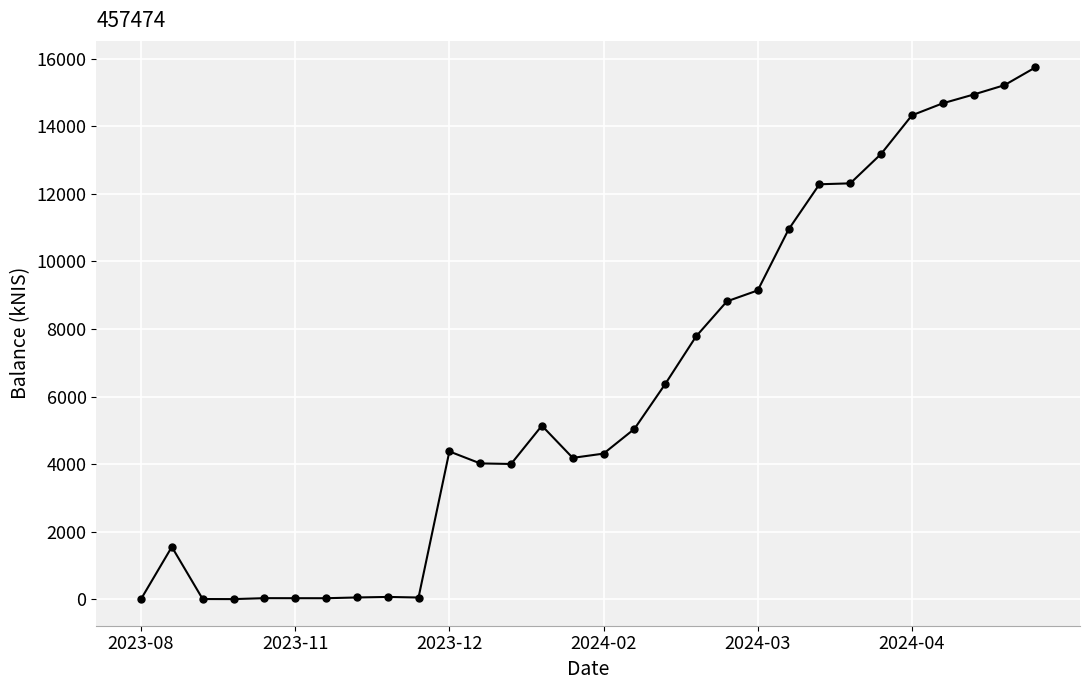

What is the average value?

6287.6